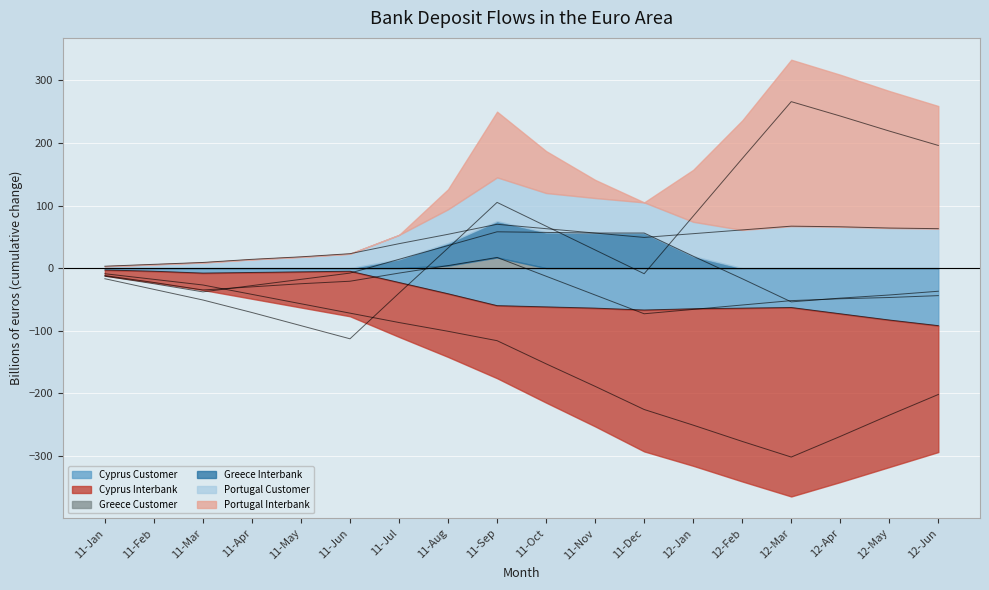

How many interior local valleys does the Cyprus Customer series have?

2